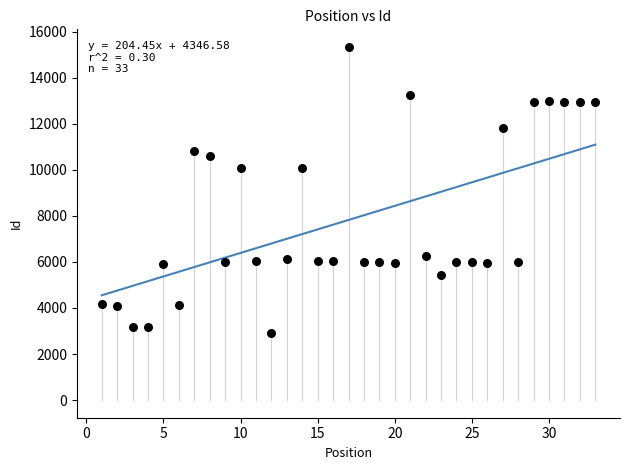

What is the range of Y values (max minus min)?

12429